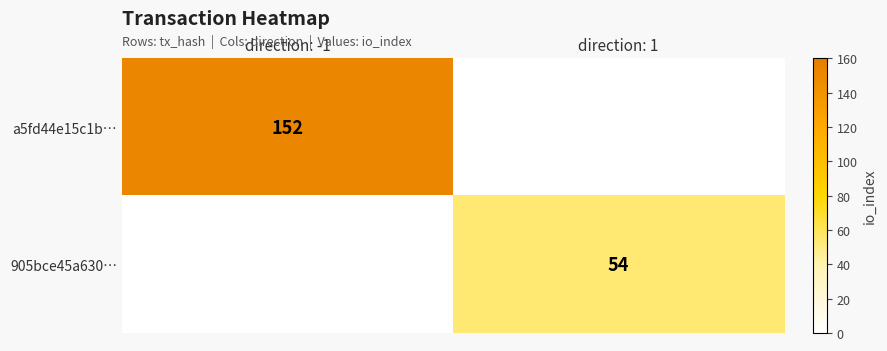

Which has a higher value, direction: -1 or direction: 1?

direction: -1